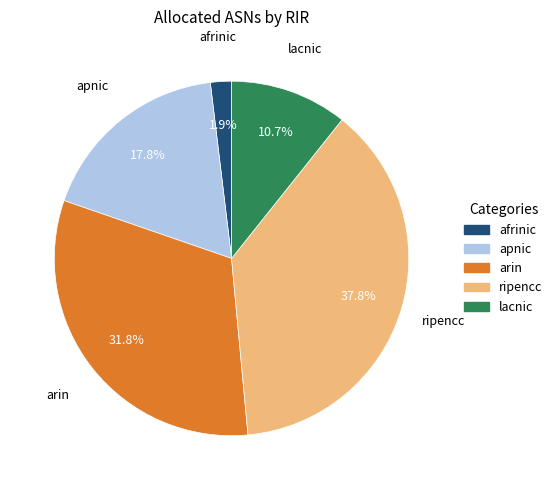

The ripencc slice represents 46% of the pie. True or false?

False